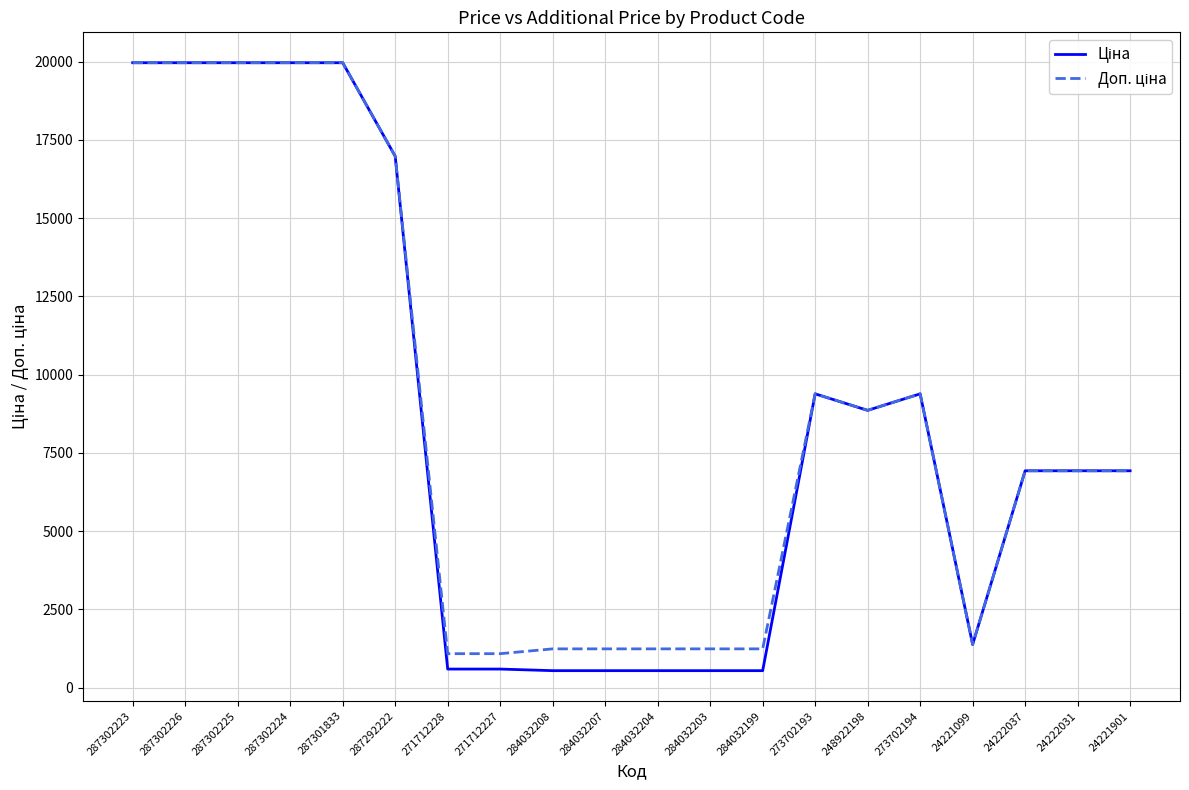

What is the maximum value shown in the chart?

19964.2